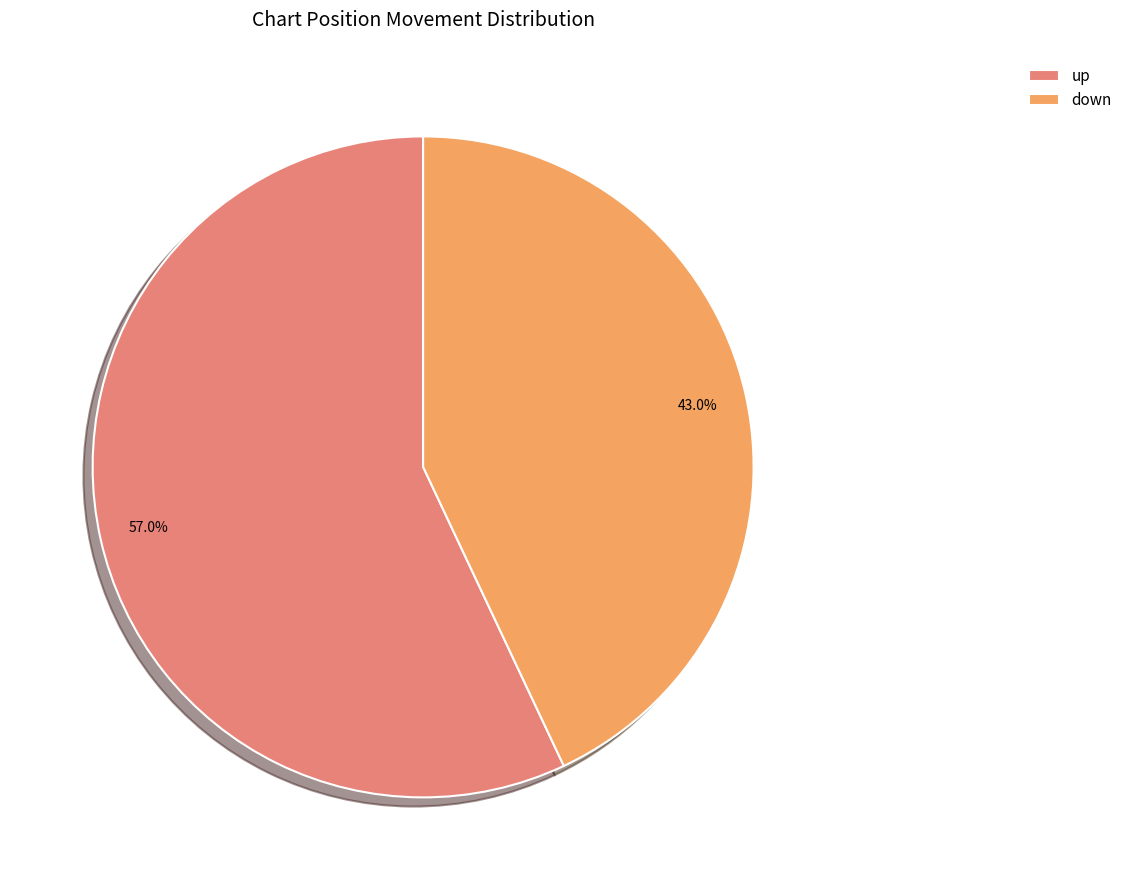

Approximately how many times larger is the value at up compared to down?

1.3